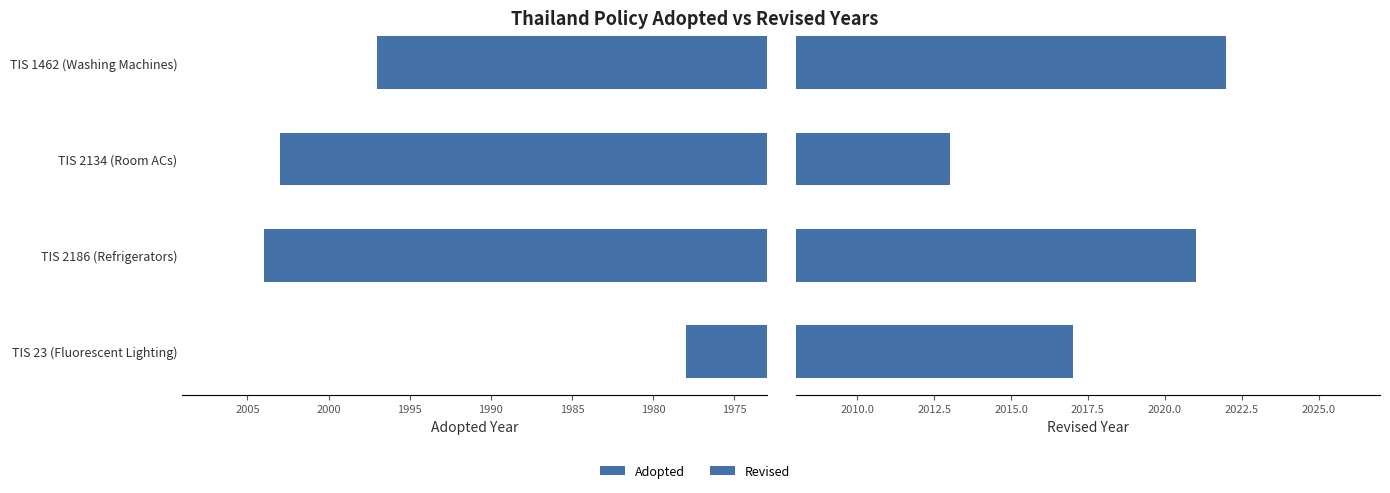

The value of Revised at TIS 2134 (Room ACs) is 2013. True or false?

True